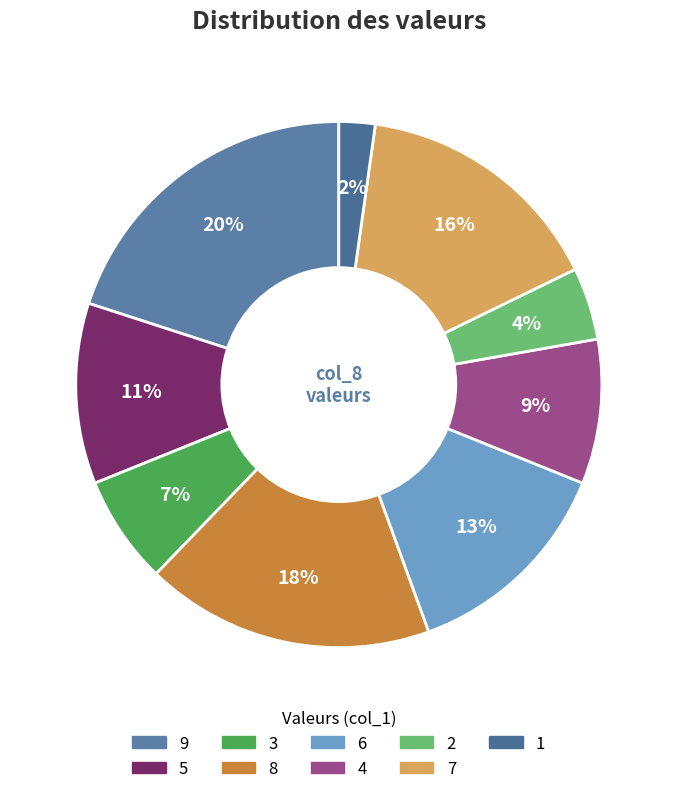

Does any single category account for the majority?

No